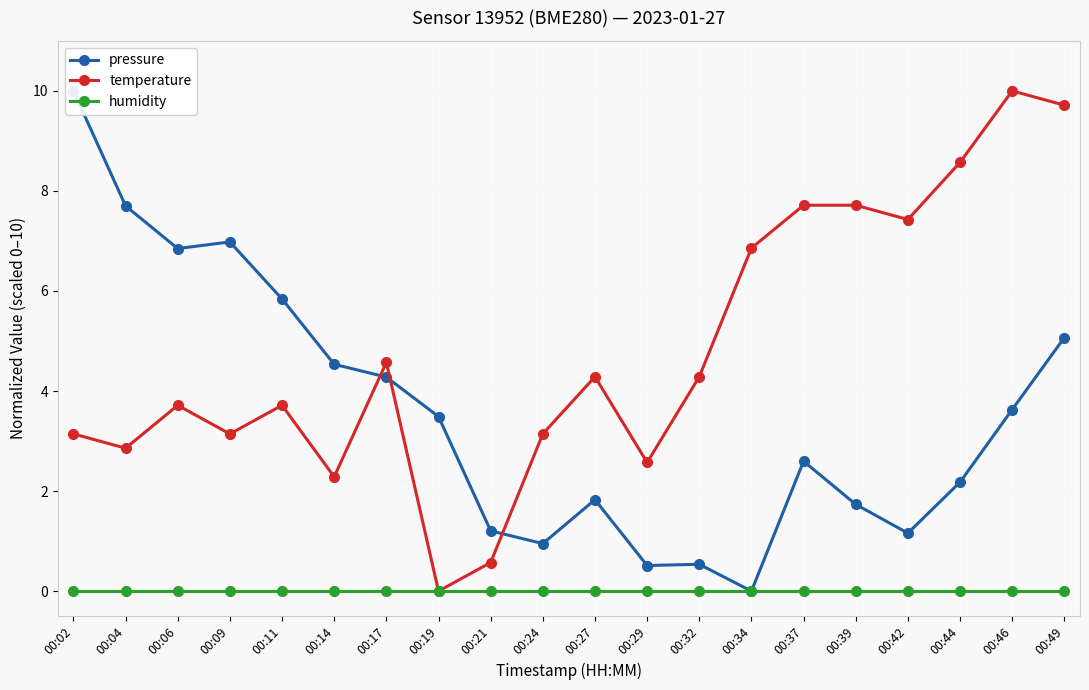

Rank the series at 00:04 from highest to lowest value.

pressure, temperature, humidity